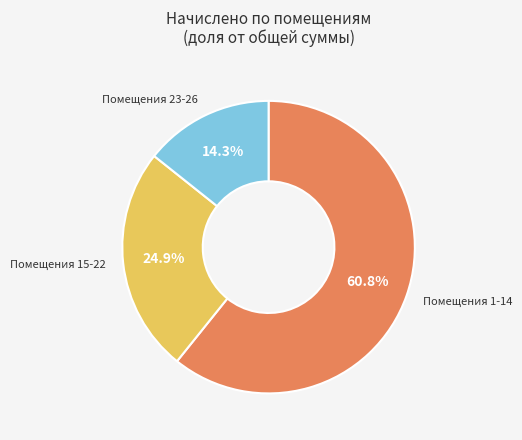

Is there a majority slice in this chart?

Yes